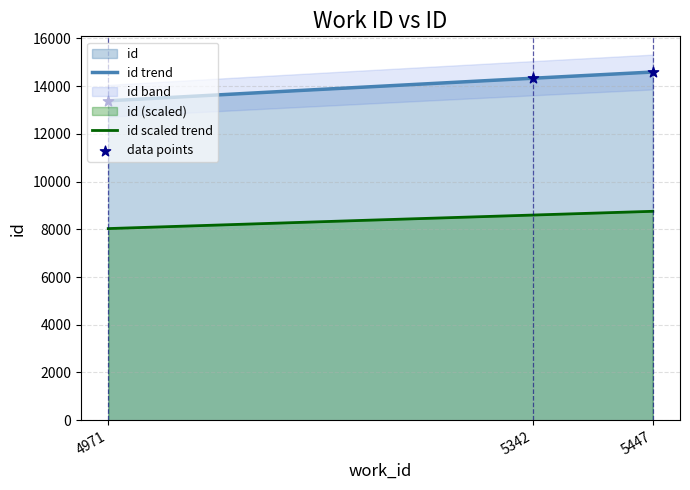

What is the change in value from 4971 to 5342?

+946